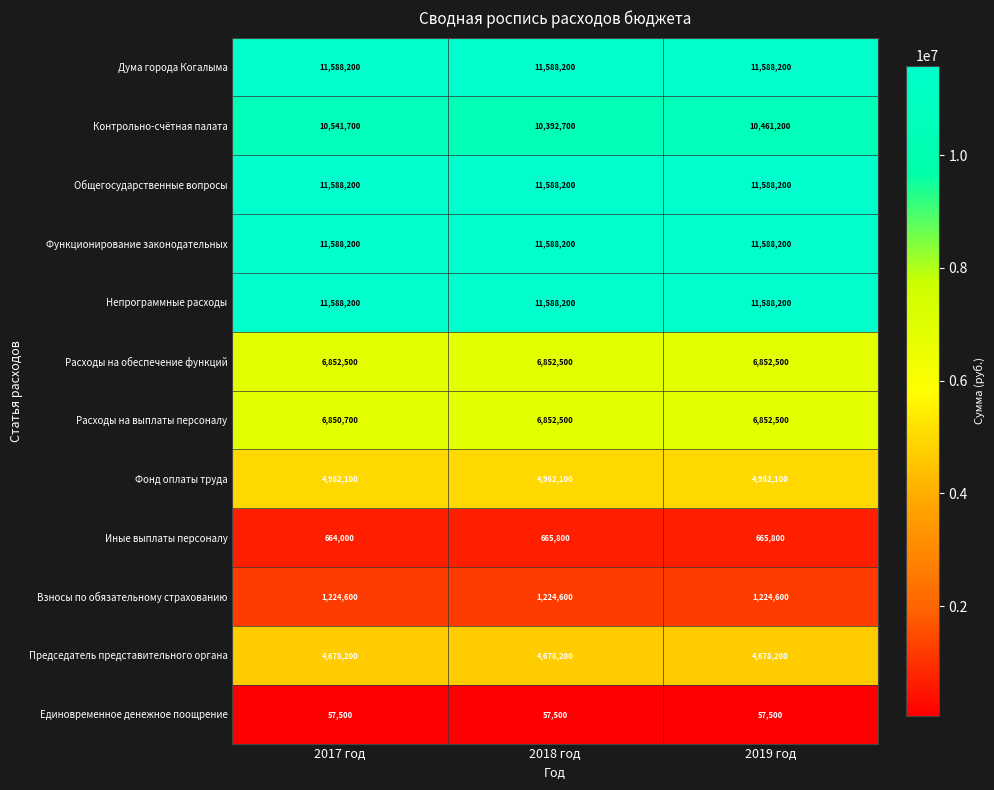

At which category is the sum across all series the highest?

2017 год